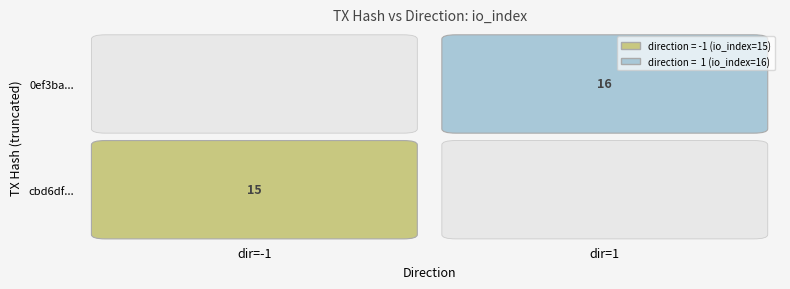

Reading right to left, transcribe all the data shown in this chart.

cbd6df044b67f5a215969779576188246b21559: valid_mainchain=1.0	value=10.7	io_index=15.0	direction=-1.0
0ef3ba56807e3570028290b335fde19fac46692: valid_mainchain=1.0	value=10.7	io_index=16.0	direction=1.0